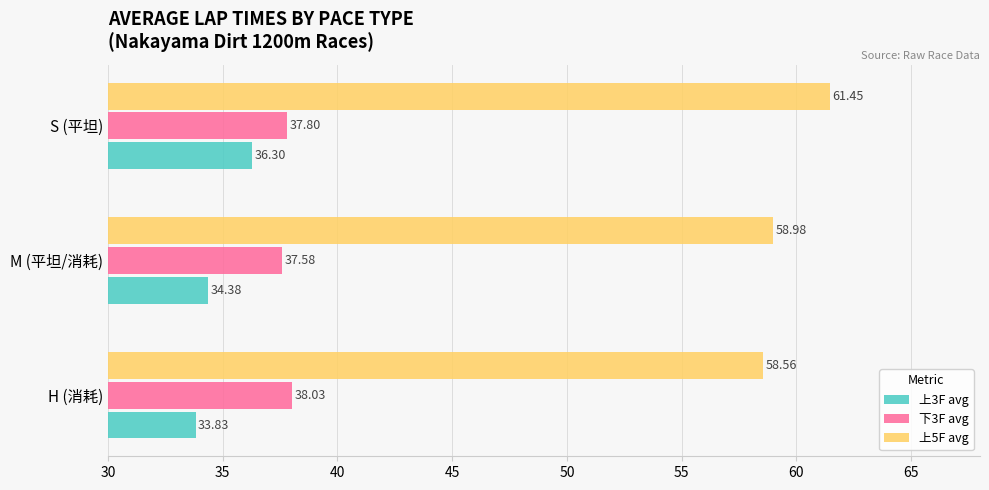

Between H (消耗) and M (平坦/消耗), which series saw the biggest shift?

上3F avg